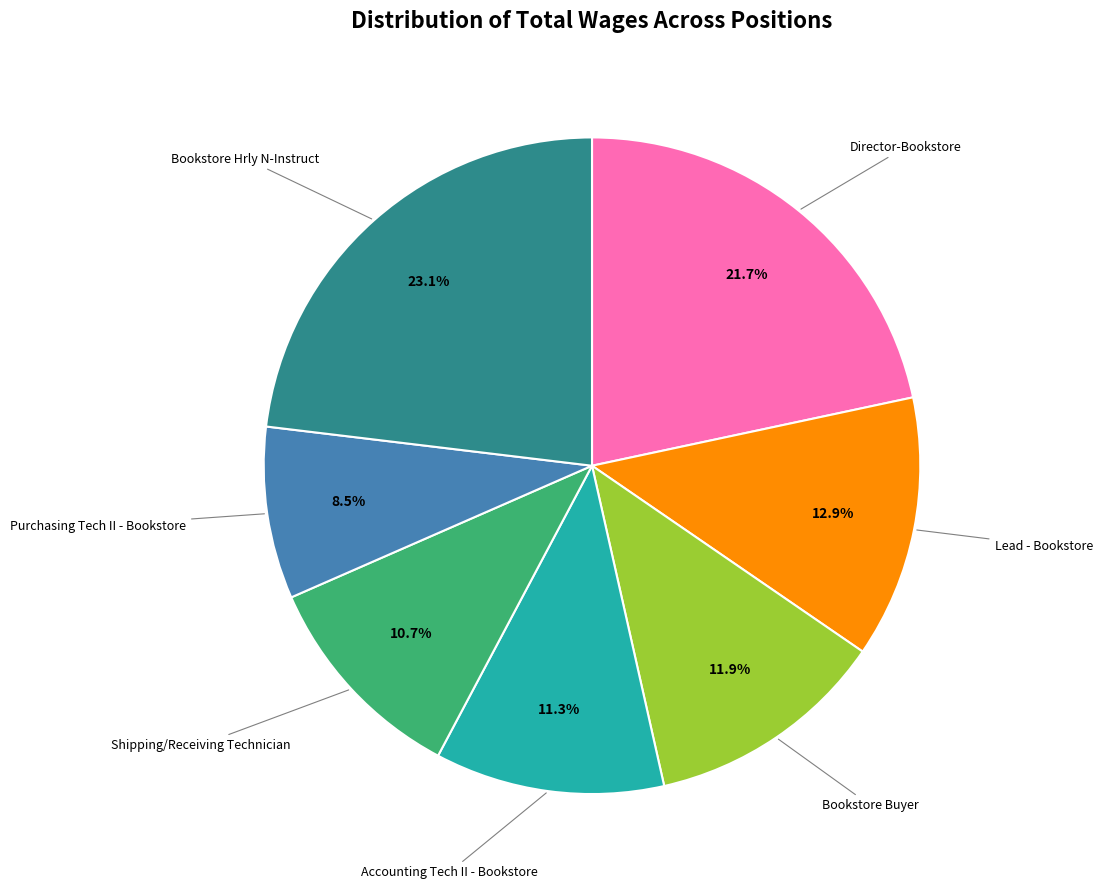

To the nearest percent, what is the combined percentage of Bookstore Hrly N-Instruct and Shipping/Receiving Technician?

34%